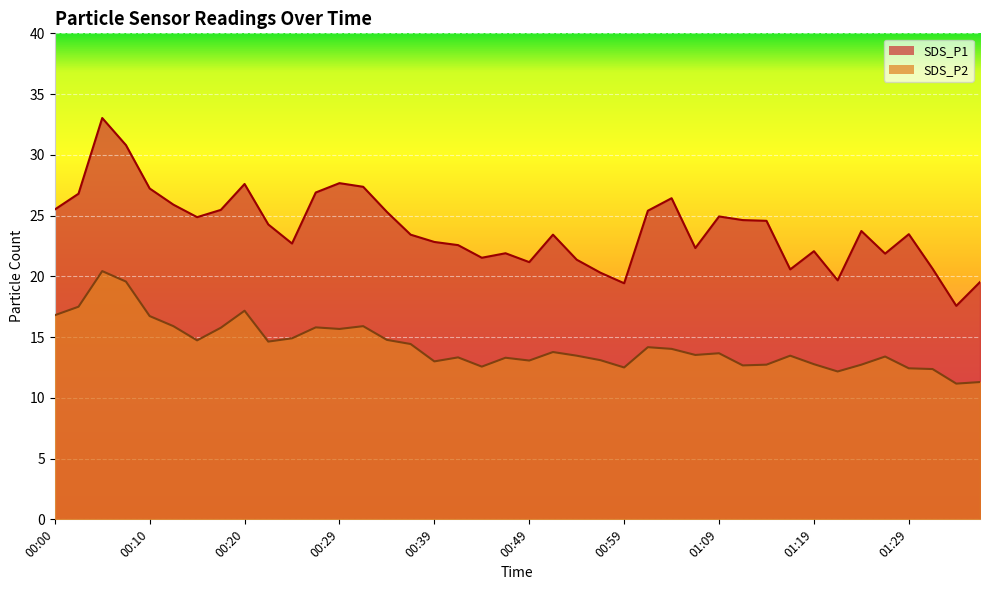

What position from the right is 01:04?

14